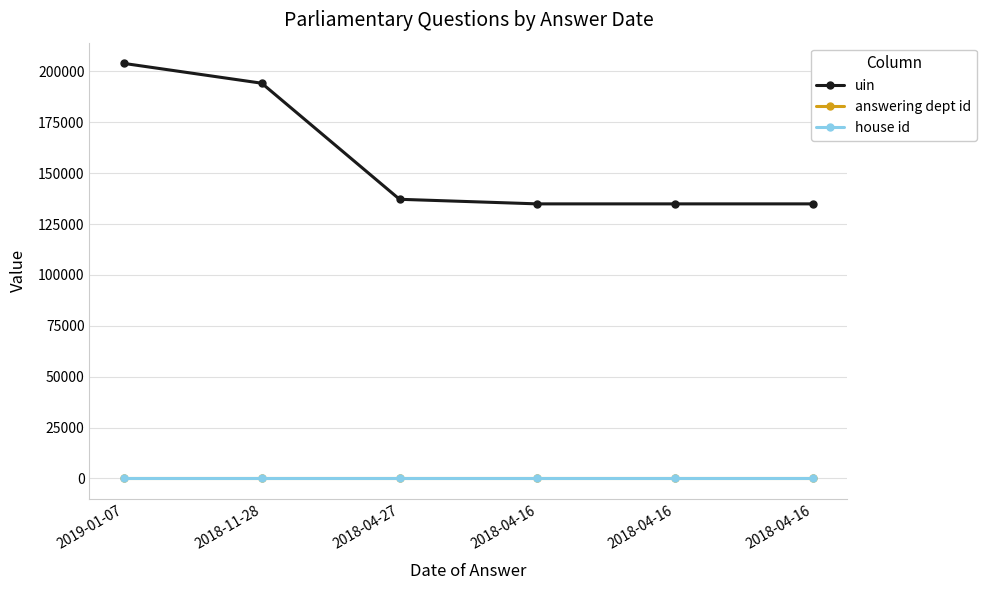

Is this an area chart (filled region under the line)?

No